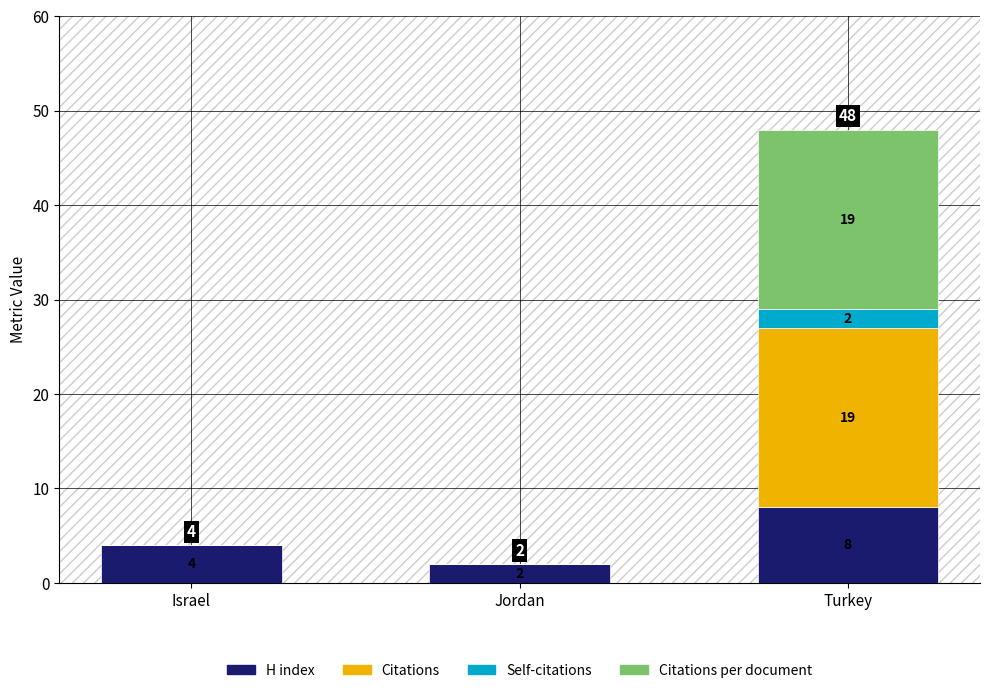

Reading right to left, transcribe the values for H index.

Turkey=8	Jordan=2	Israel=4